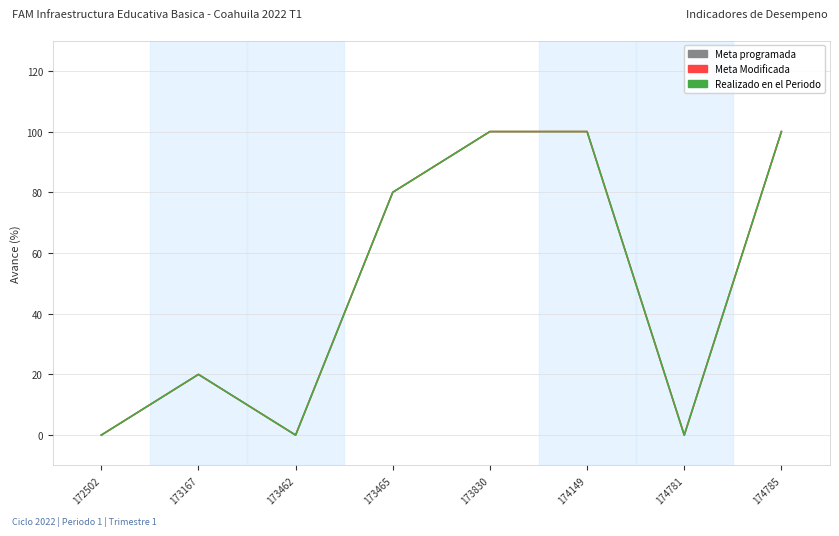

At which label does Meta programada first exceed 80?

173830